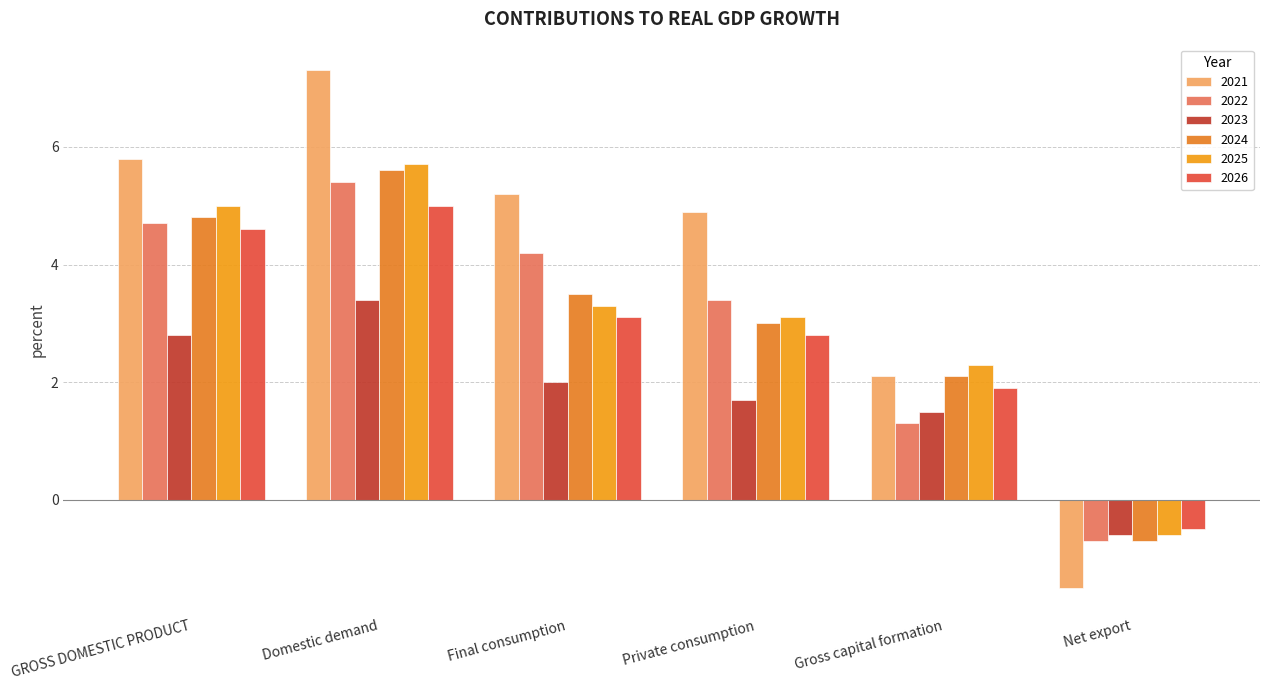

What is the value of the 2021 bar at the 6th from the left?

-1.5